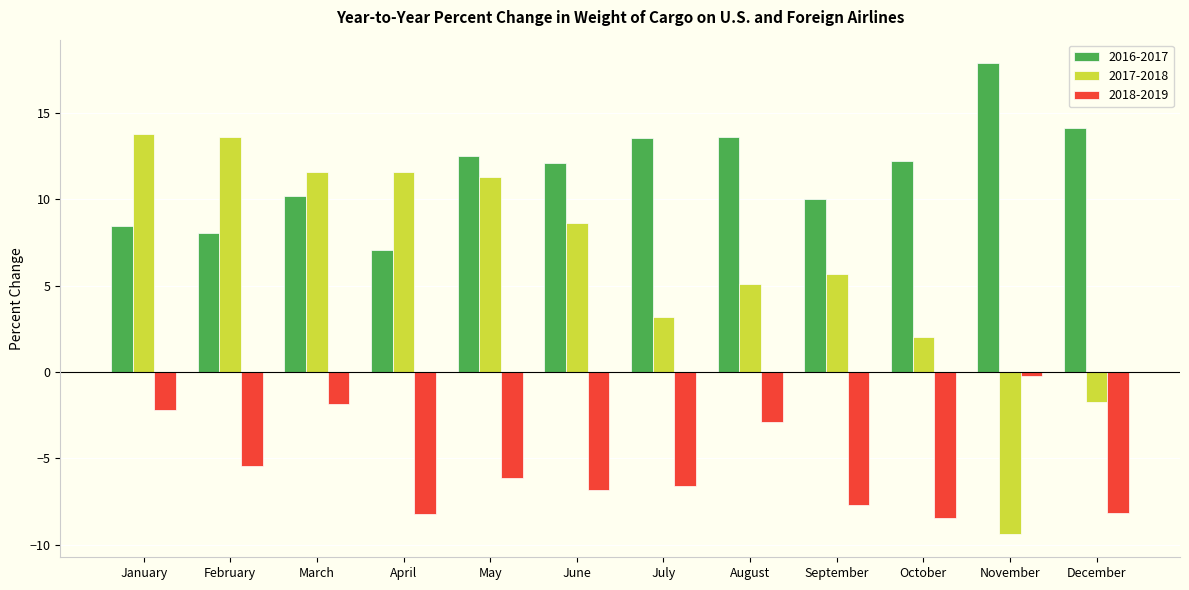

What is the difference between the second highest and second lowest values in the 2017-2018 series?

15.3